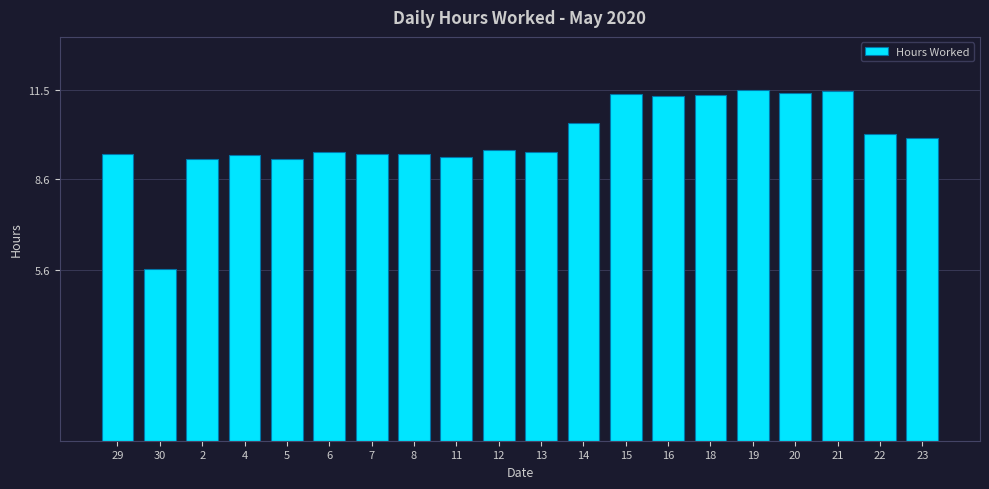

What is the label of the 10th bar from the left?

12